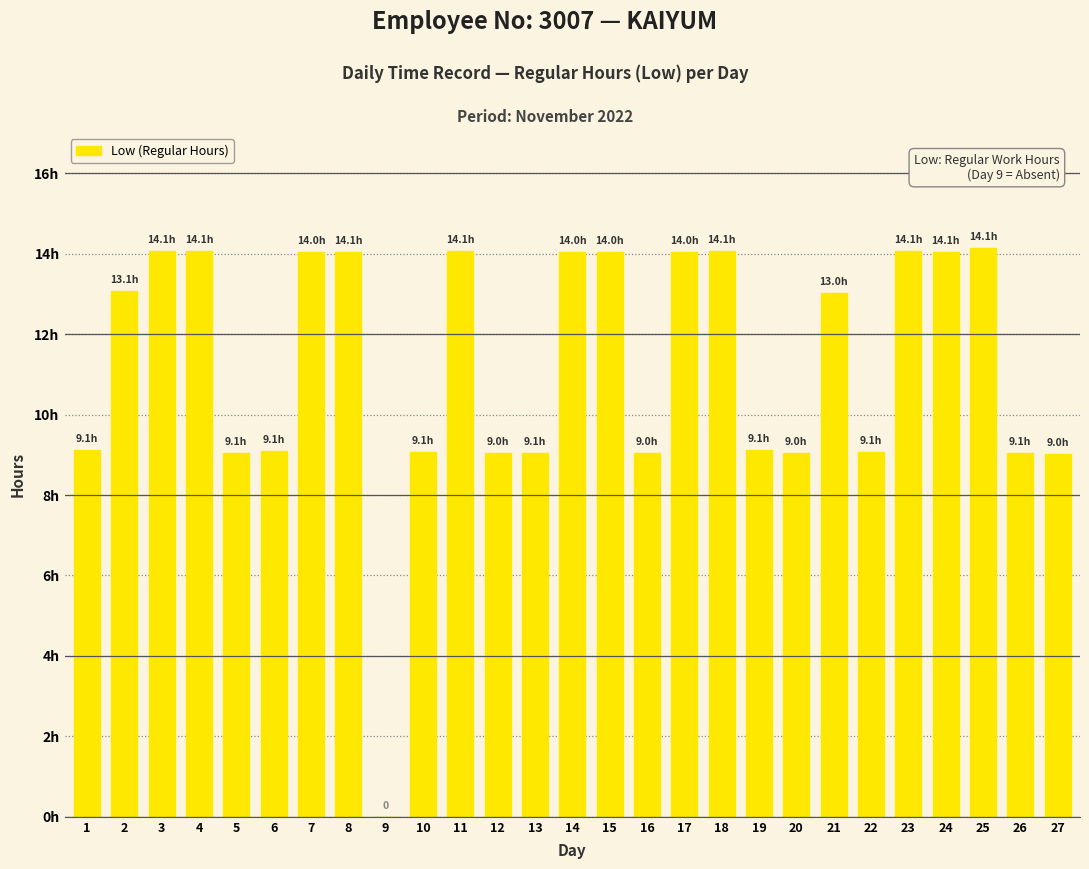

Rank the categories by value from lowest to highest.

9, 27, 12, 16, 20, 5, 13, 26, 22, 10, 6, 1, 19, 21, 2, 7, 14, 15, 17, 8, 24, 23, 3, 4, 11, 18, 25